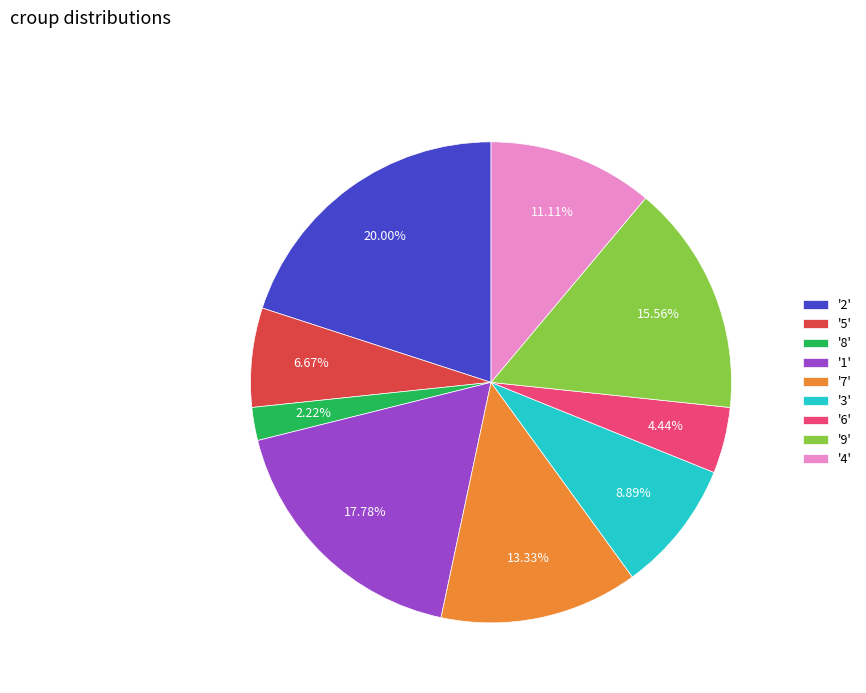

How many slices are in this pie chart?

9